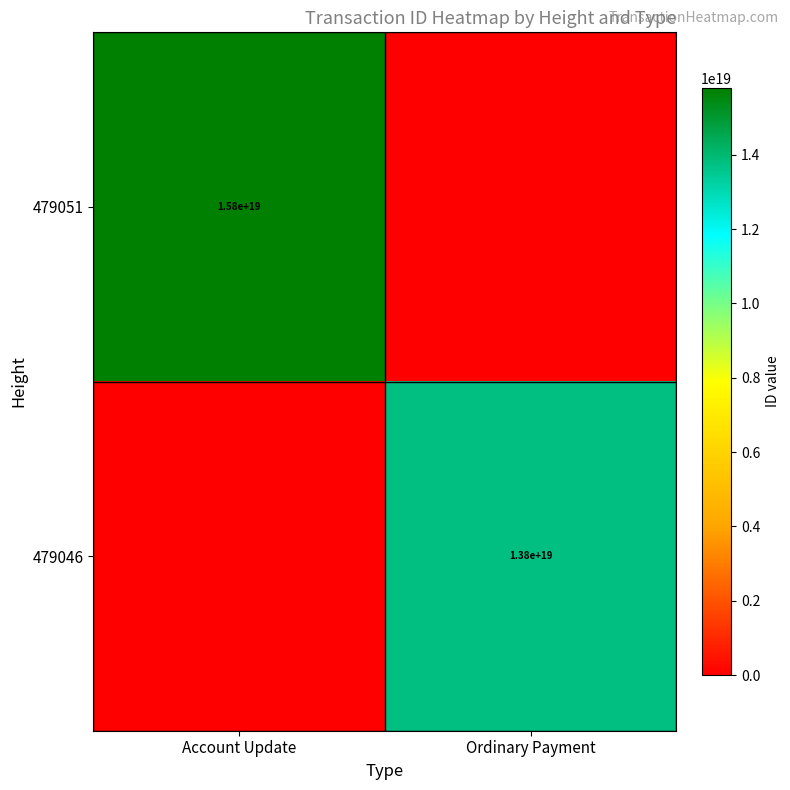

The 479046 series shows 13800000000000000000 at Ordinary Payment. True or false?

True